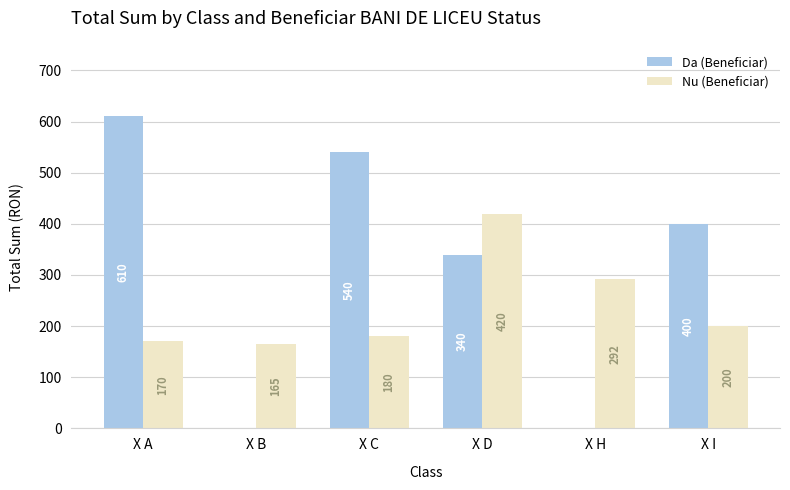

Is it true that Nu (Beneficiar) equals 165 at X B?

True